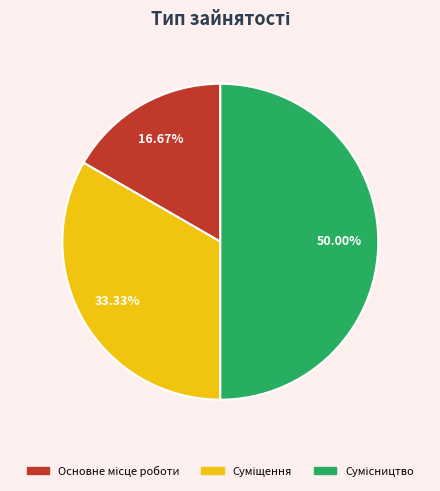

What portion of the pie excludes Сумісництво?

50.0%